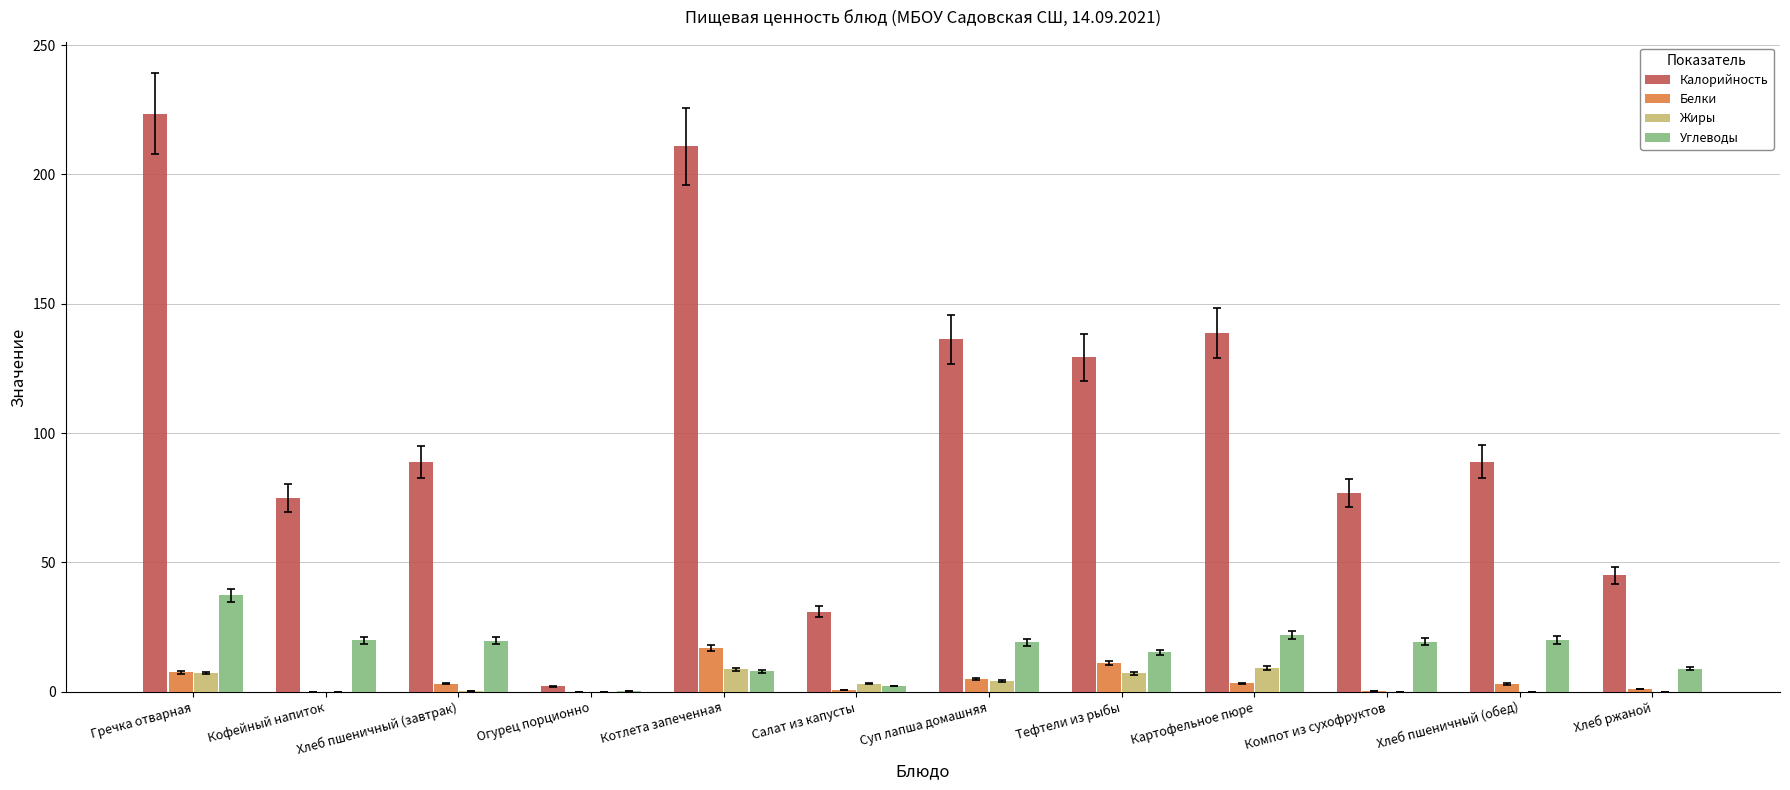

True or false: Калорийность has a value of 23.9 at Кофейный напиток.

False